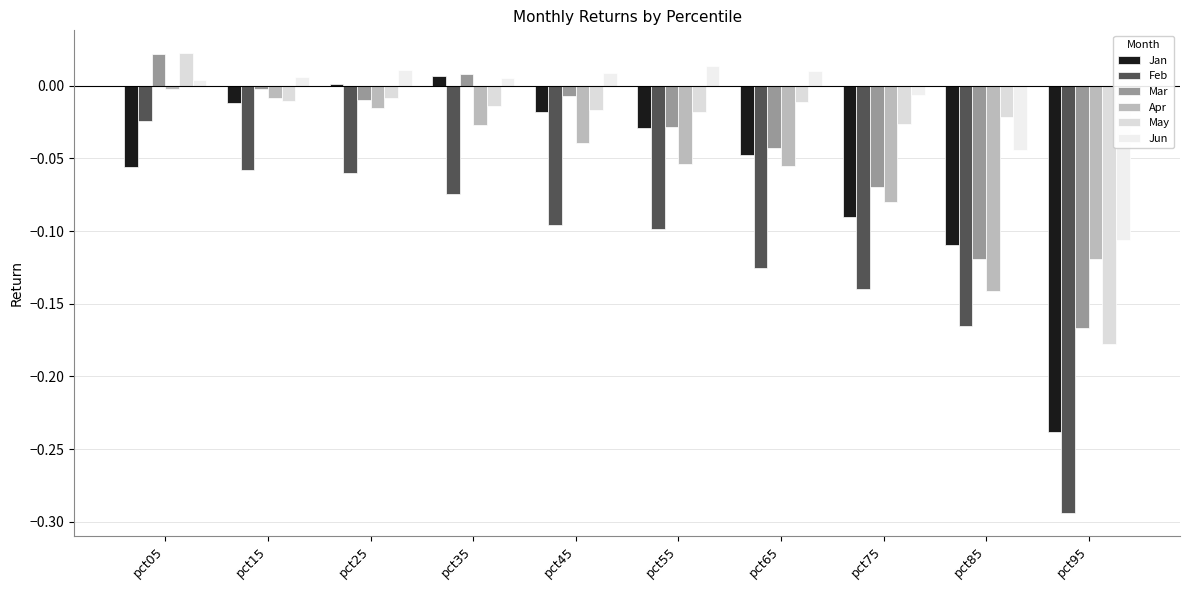

How many data points does each series have?

10